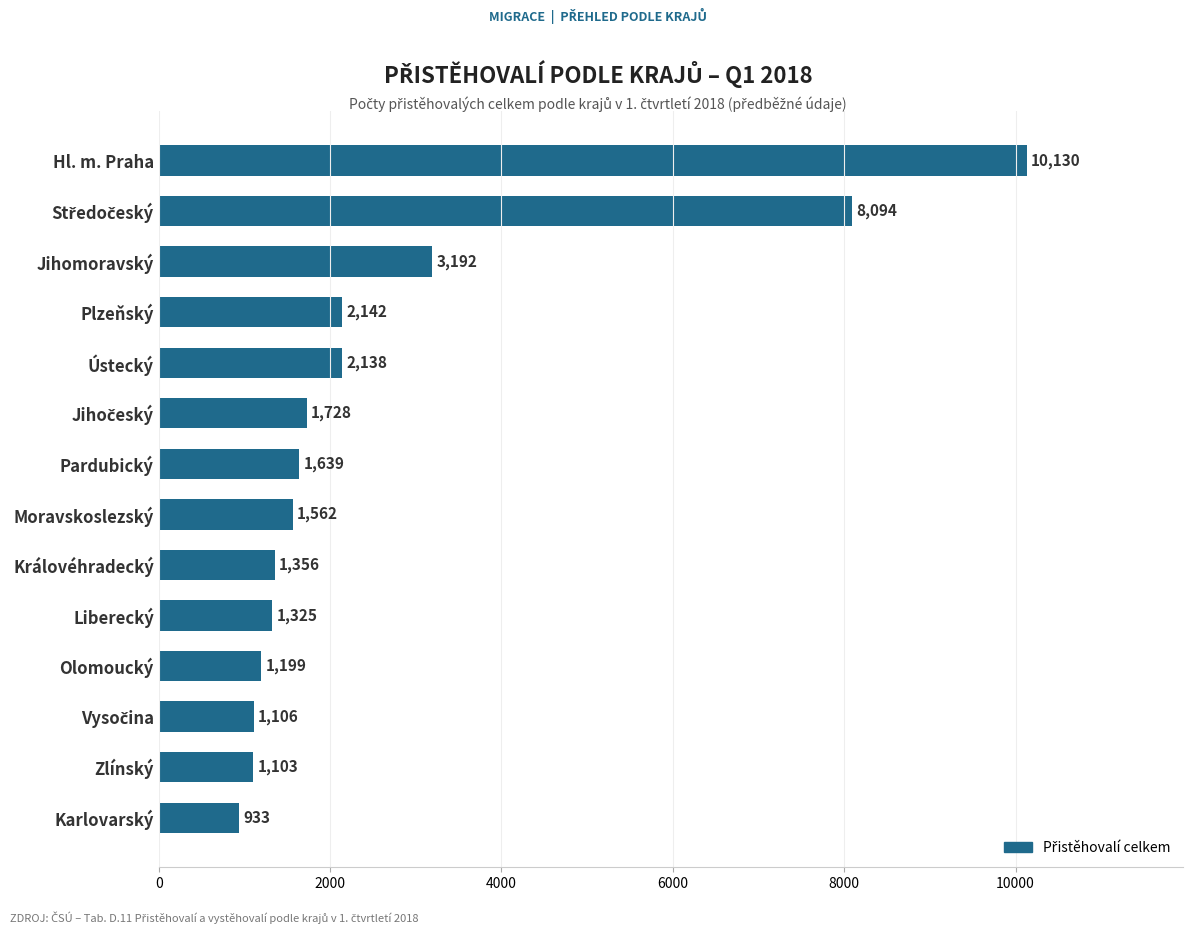

Are the bars horizontal?

Yes